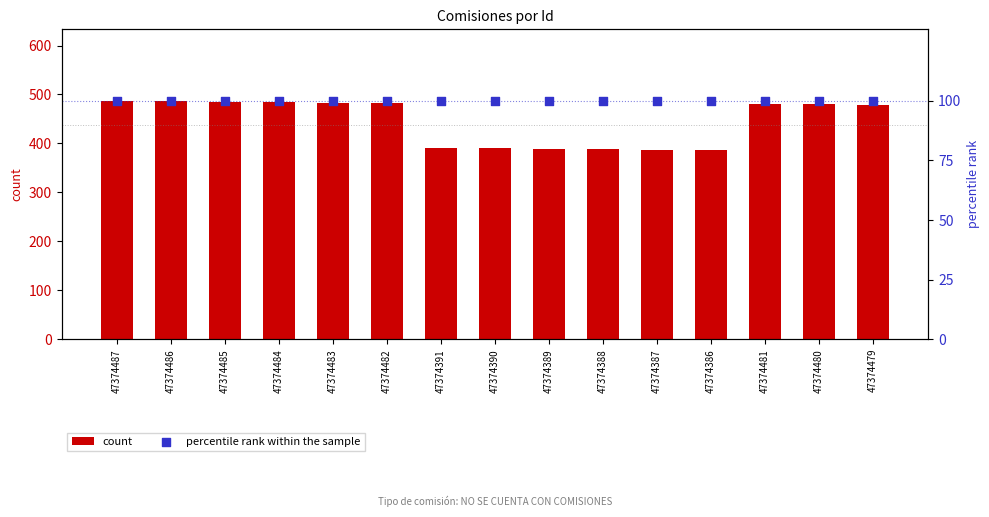

What are all the series names shown in the legend?

count, percentile rank within the sample